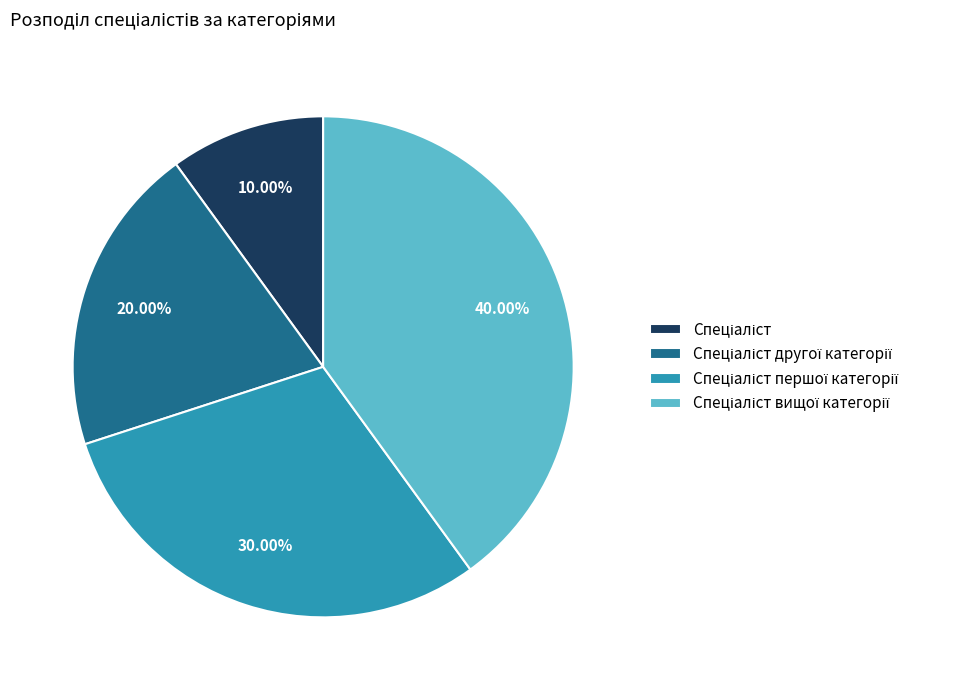

Is there any slice that represents more than half of the pie?

No